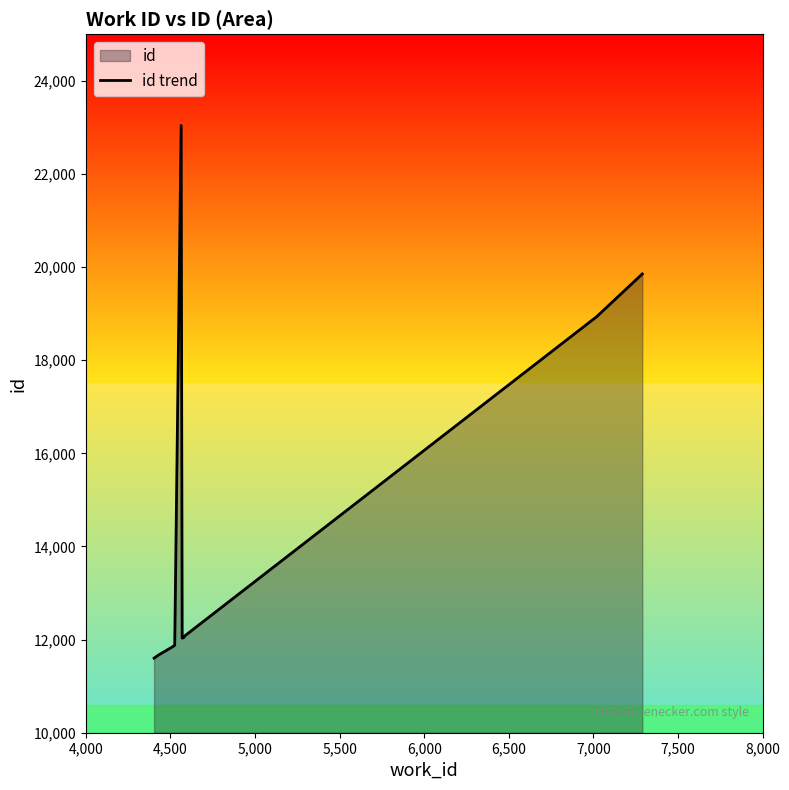

What is the minimum value shown in the chart?

11601